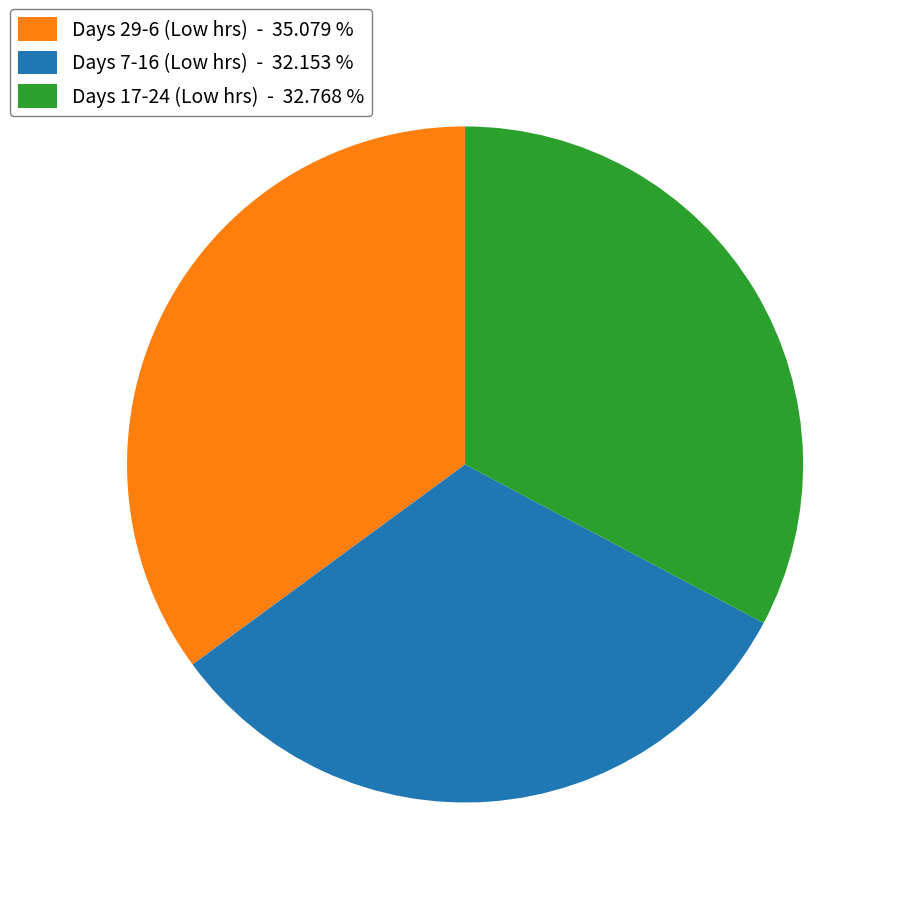

Rank the categories by value from lowest to highest.

Days 7-16 (Low hrs) - 32.153 %, Days 17-24 (Low hrs) - 32.768 %, Days 29-6 (Low hrs) - 35.079 %